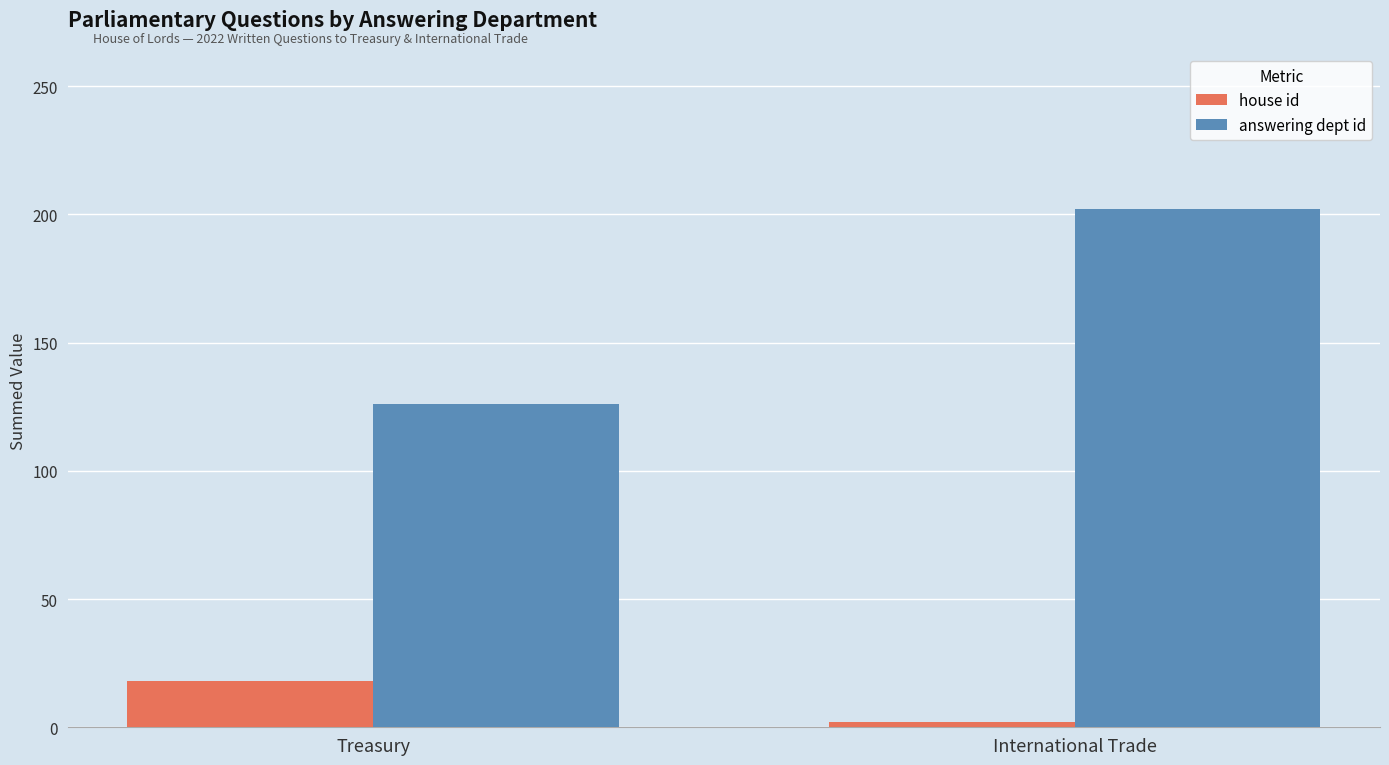

What is the minimum value shown in the chart?

2